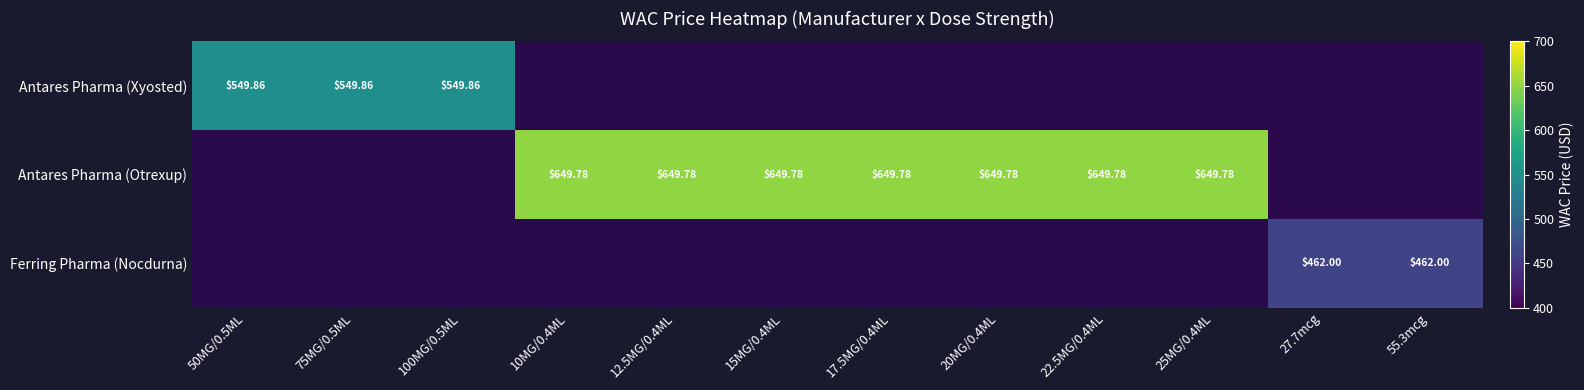

Count the Antares Pharma (Otrexup) values in the range 649 to 650.

7